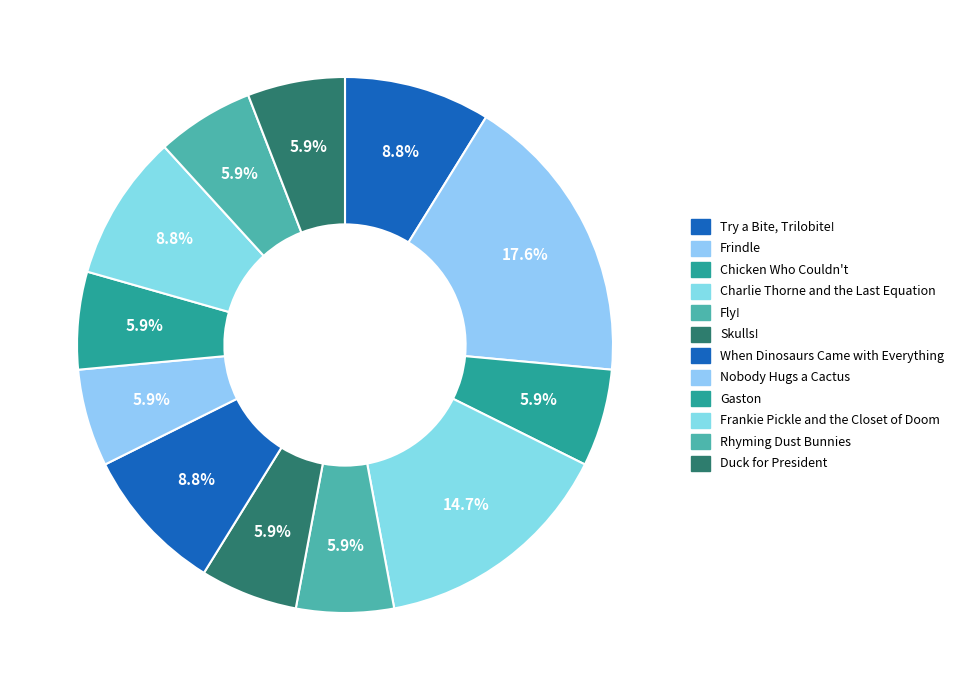

How many slices are in this pie chart?

12